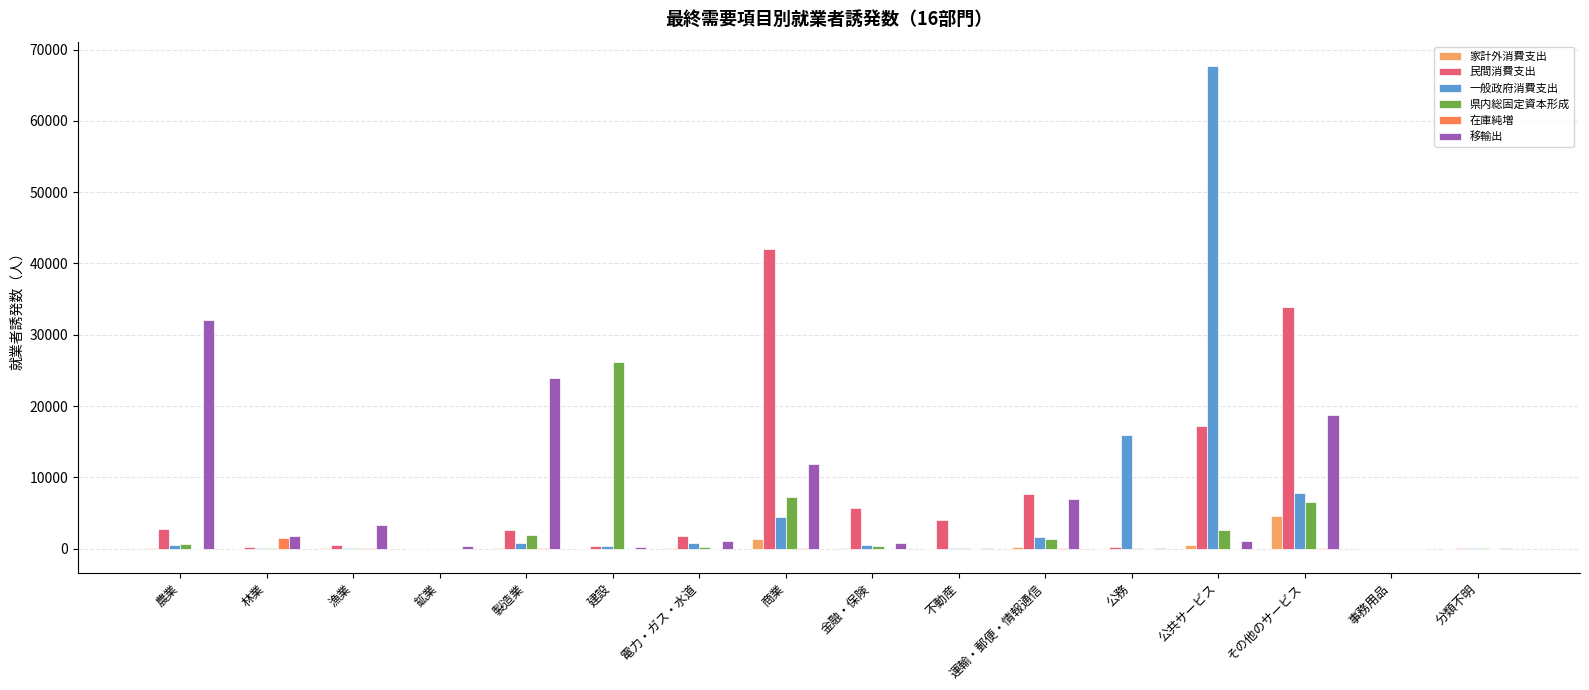

Which series has the largest total across all categories?

民間消費支出